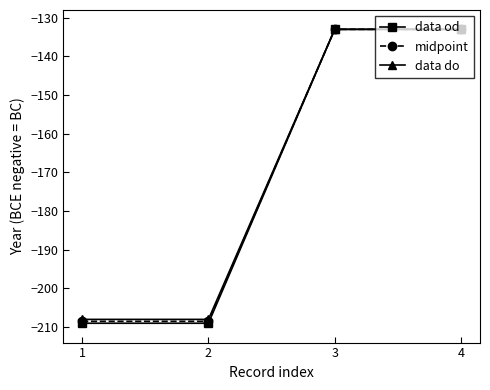

What is the difference between the midpoint values at 3 and 2?

75.5